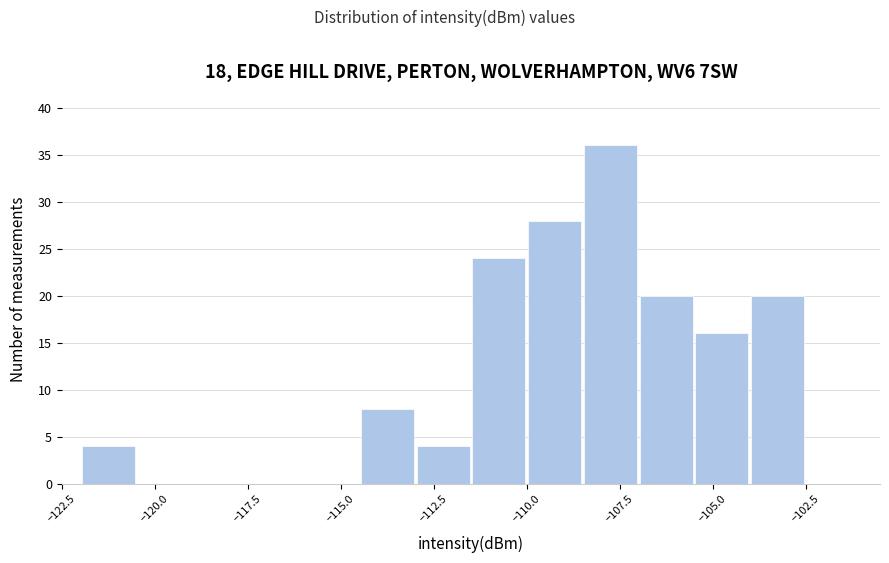

Around what value on the x-axis is the tallest bar? Give the approximate position of its centre, as read against the axis.

-107.5